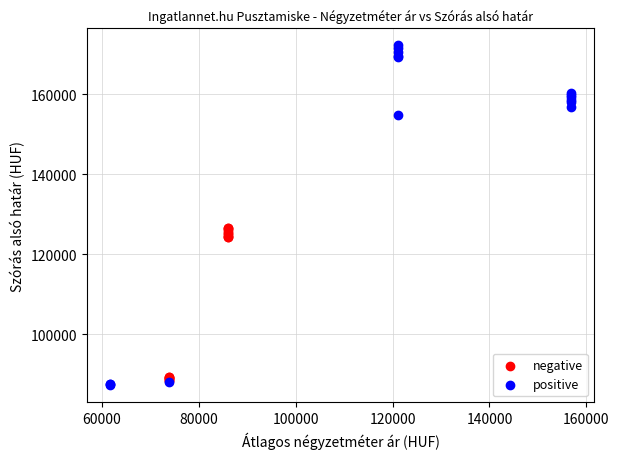

Which series contains the highest Y value?

positive